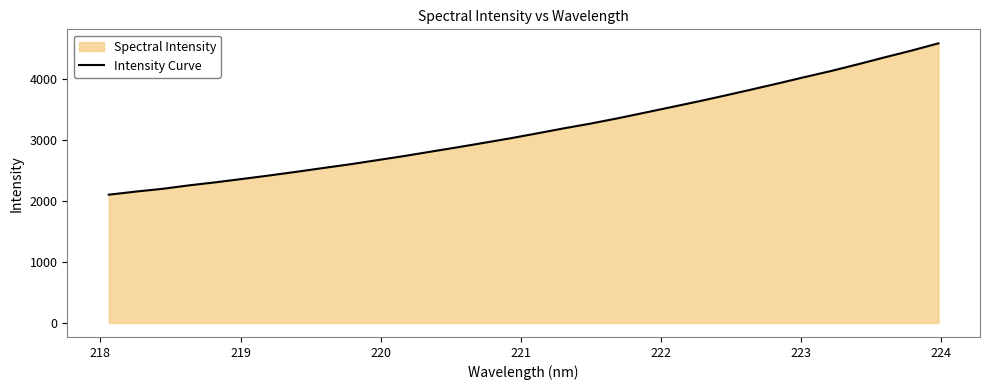

What is the difference between the maximum and minimum values?

2483.0